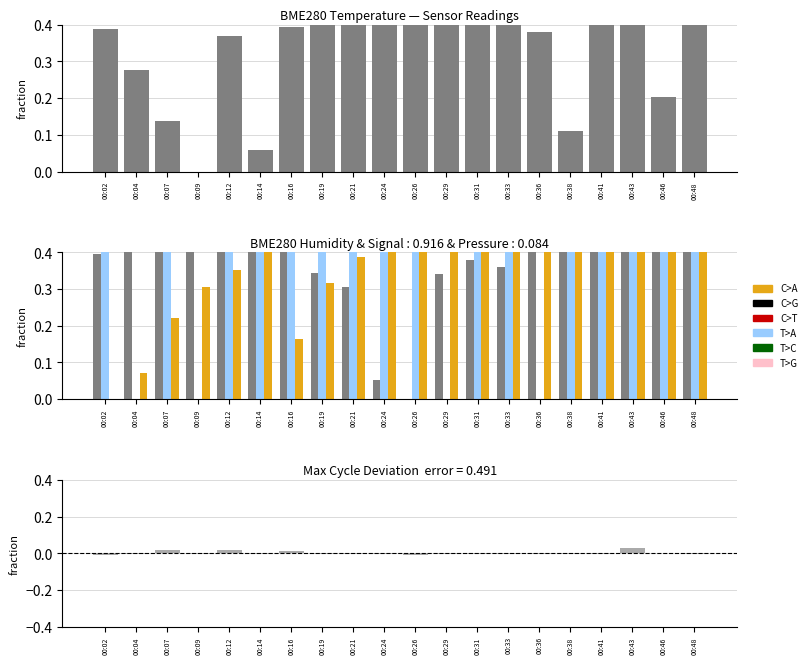

What is the average value of the BME280_temperature series?

0.4